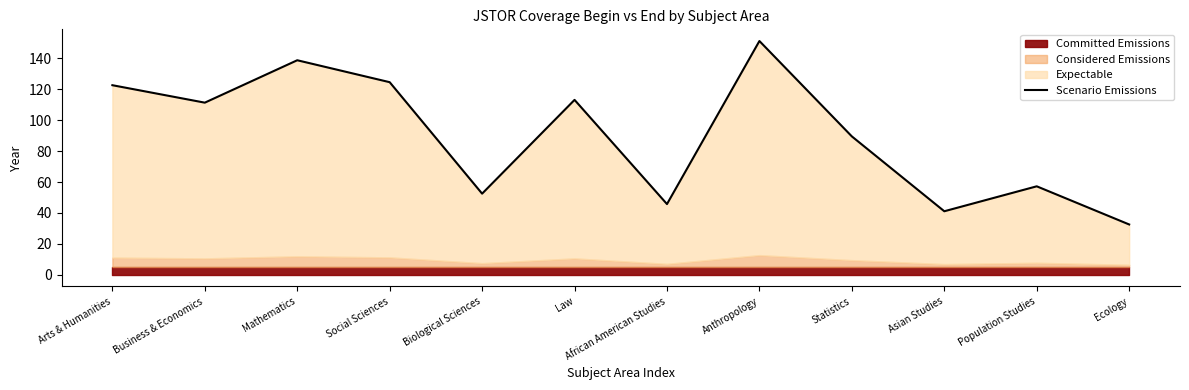

True or false: there are more than 1 points higher than both neighbors.

True